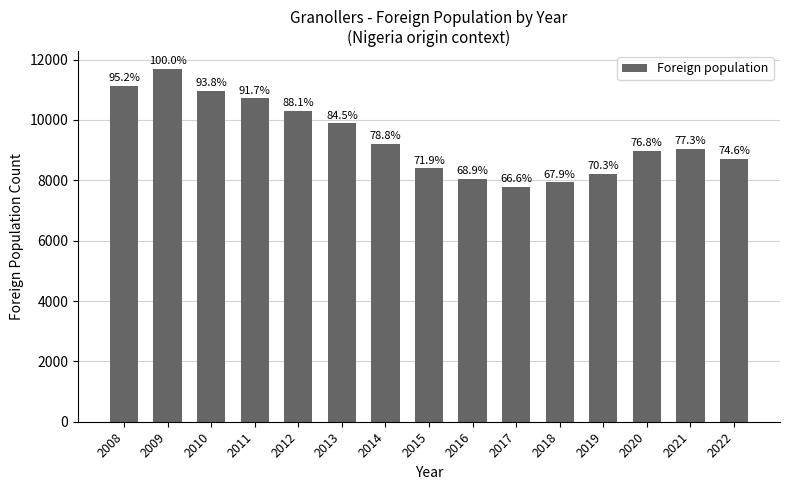

What is the smallest value displayed?

7790